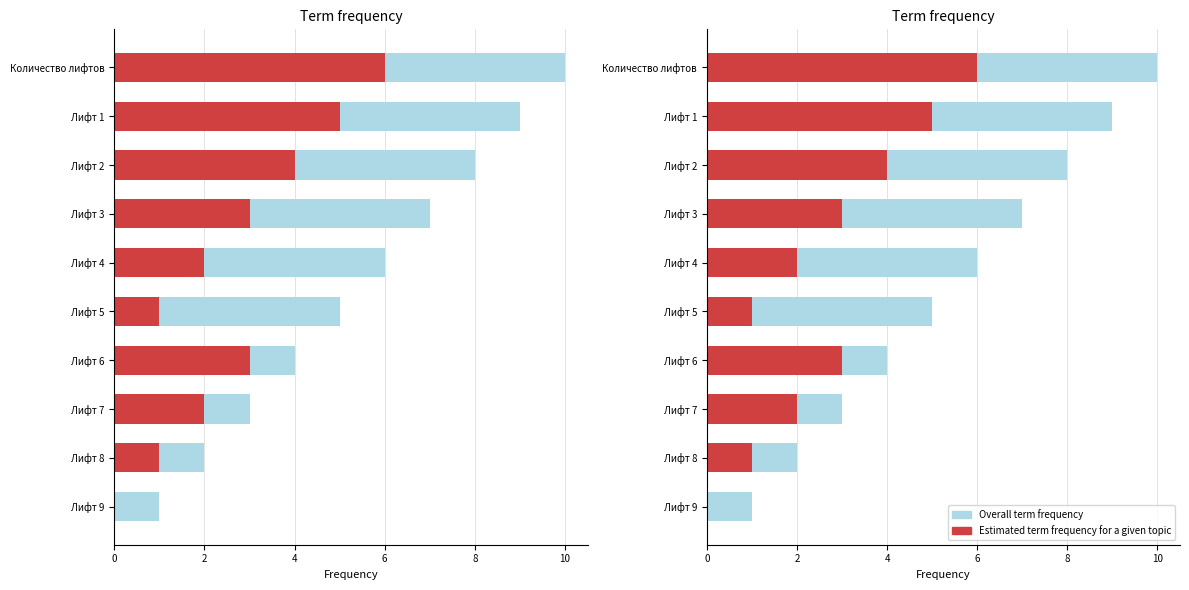

List the series in order of their overall mean, highest first.

Overall term frequency, Estimated term frequency for a given topic